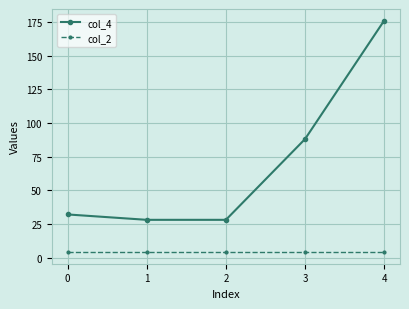

Which category has the highest value across all series?

4